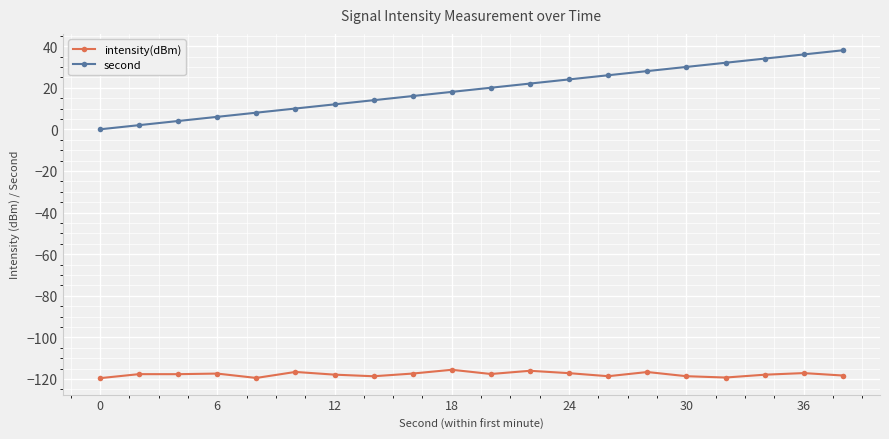

What is the sum of all second values?

380.0